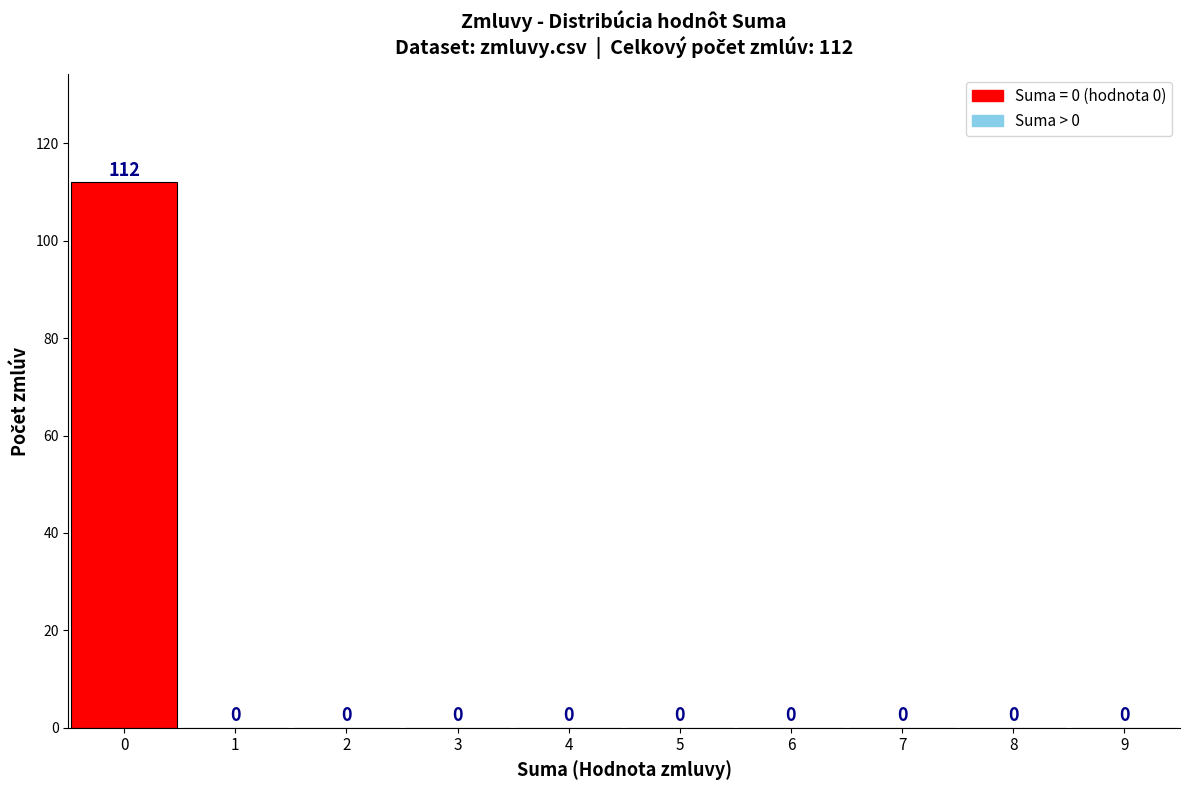

Over which range of the x-axis is the bar tallest?

-0.5 to 0.5